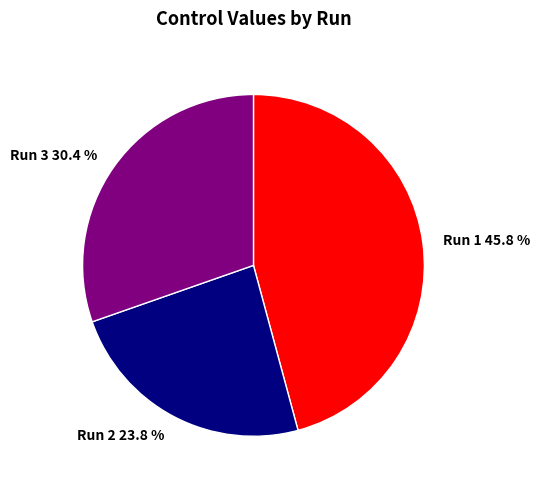

What is the ratio of the value at Run 3 to the value at Run 2?

1.3